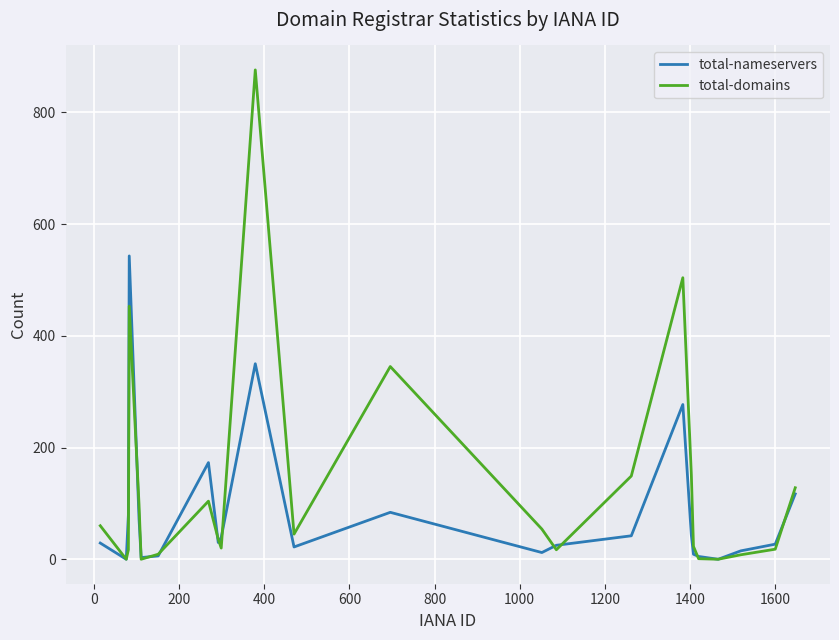

Rank the series by their average value, from highest to lowest.

total-domains, total-nameservers